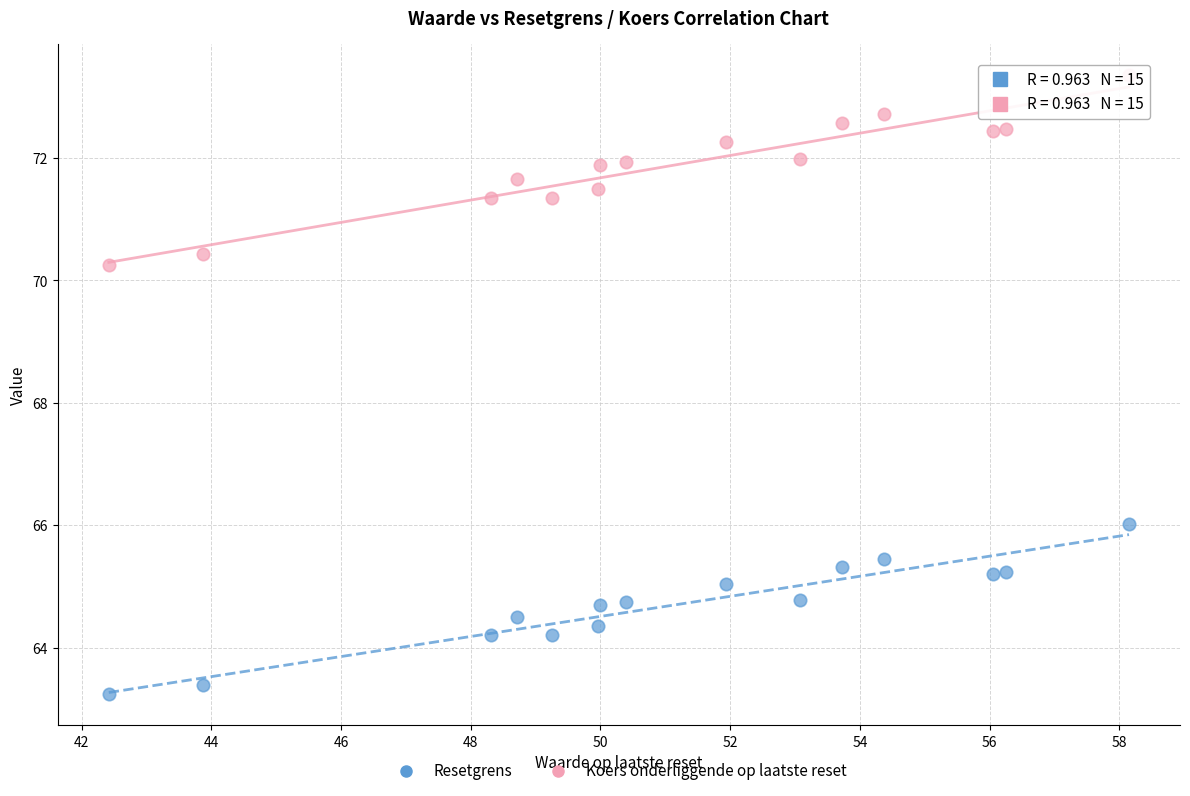

Across all series, what Y value is closest to 68?

66.0